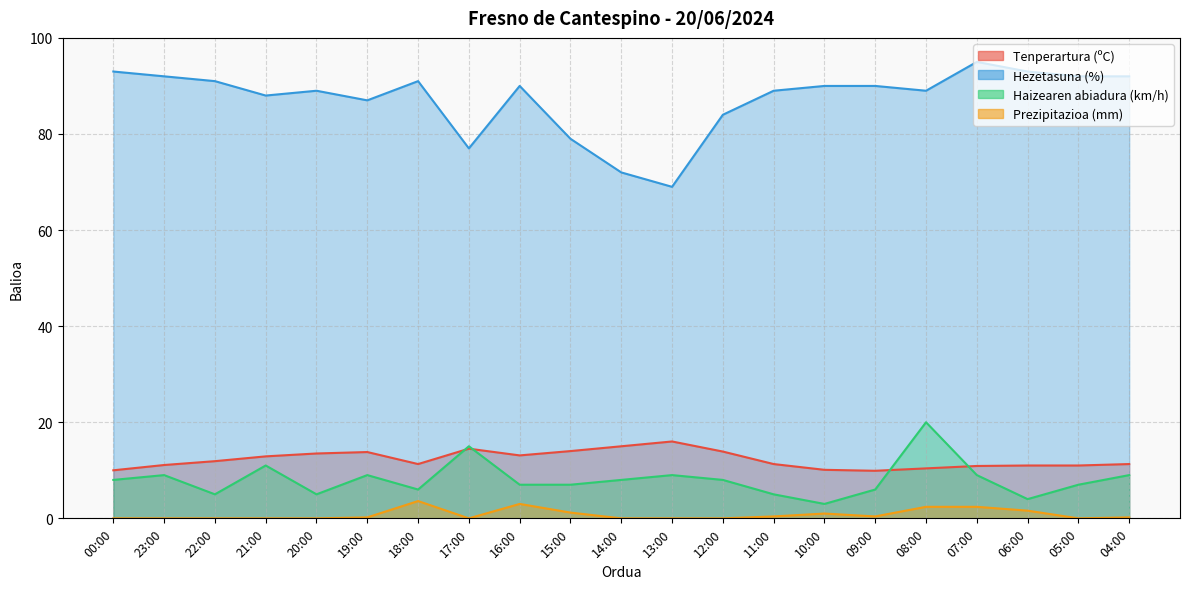

True or false: Prezipitazioa (mm) and Haizearen abiadura (km/h) intersect in this chart.

False